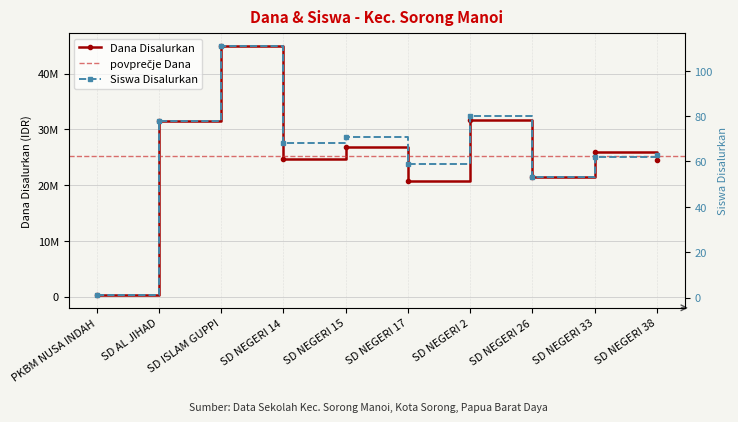

Reading right to left, transcribe all the data shown in this chart.

Dana Disalurkan: SD NEGERI 38=24525000	SD NEGERI 33=25875000	SD NEGERI 26=21375000	SD NEGERI 2=31725000	SD NEGERI 17=20700000	SD NEGERI 15=26775000	SD NEGERI 14=24750000	SD ISLAM GUPPI=45000000	SD AL JIHAD=31500000	PKBM NUSA INDAH=225000
Siswa Disalurkan: SD NEGERI 38=63	SD NEGERI 33=62	SD NEGERI 26=53	SD NEGERI 2=80	SD NEGERI 17=59	SD NEGERI 15=71	SD NEGERI 14=68	SD ISLAM GUPPI=111	SD AL JIHAD=78	PKBM NUSA INDAH=1